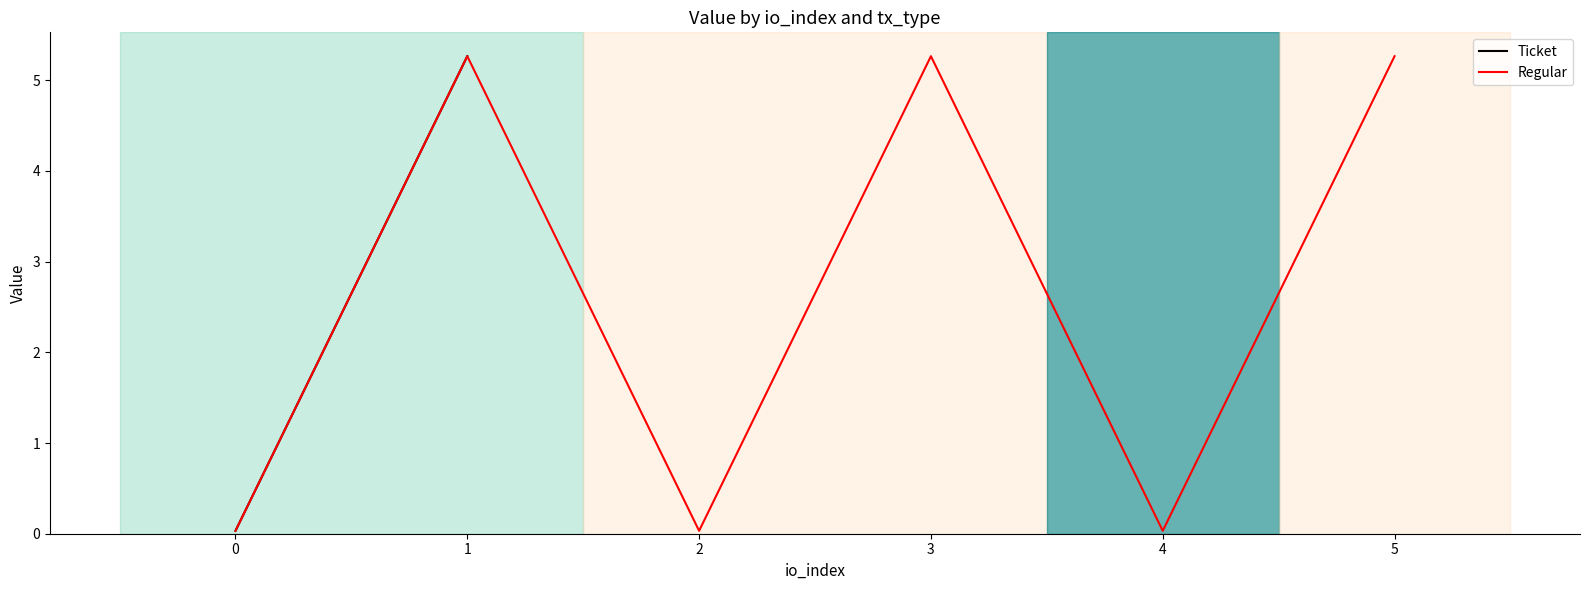

True or false: Regular has a value of 0.0 at 4.

True